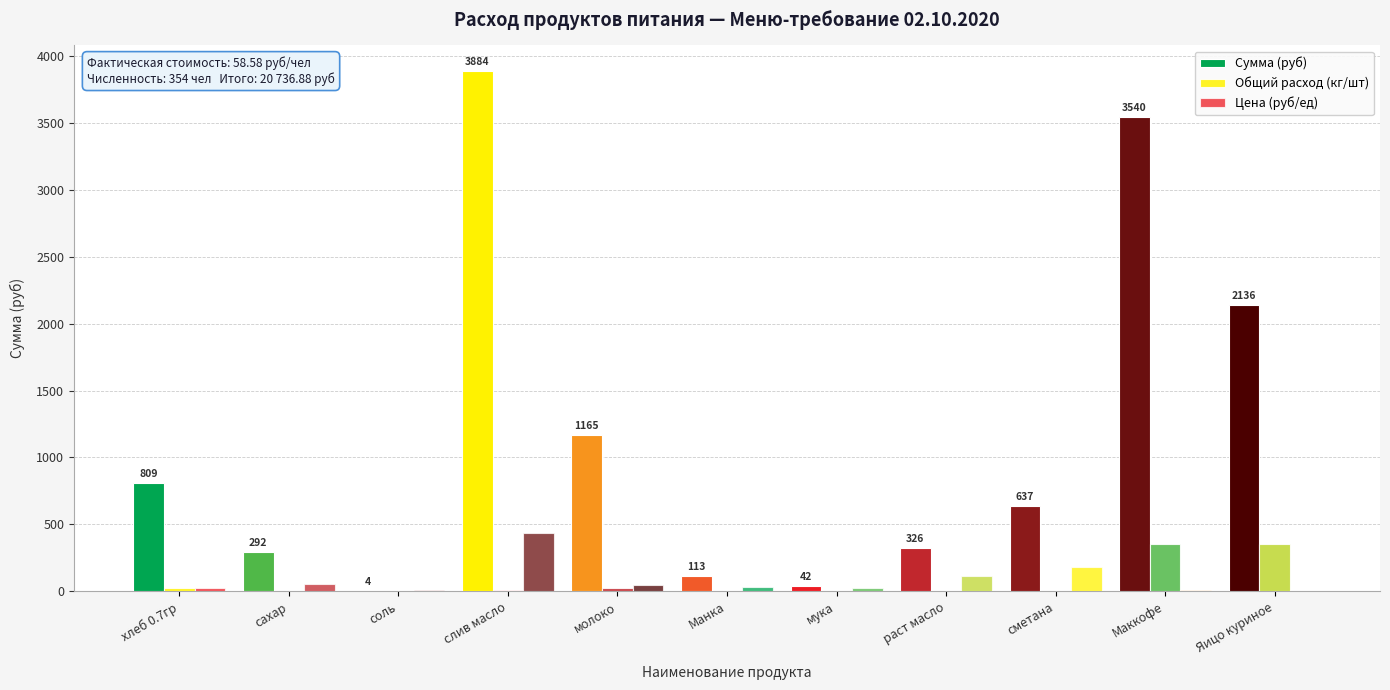

Between Маккофе and сметана, which is larger?

Маккофе